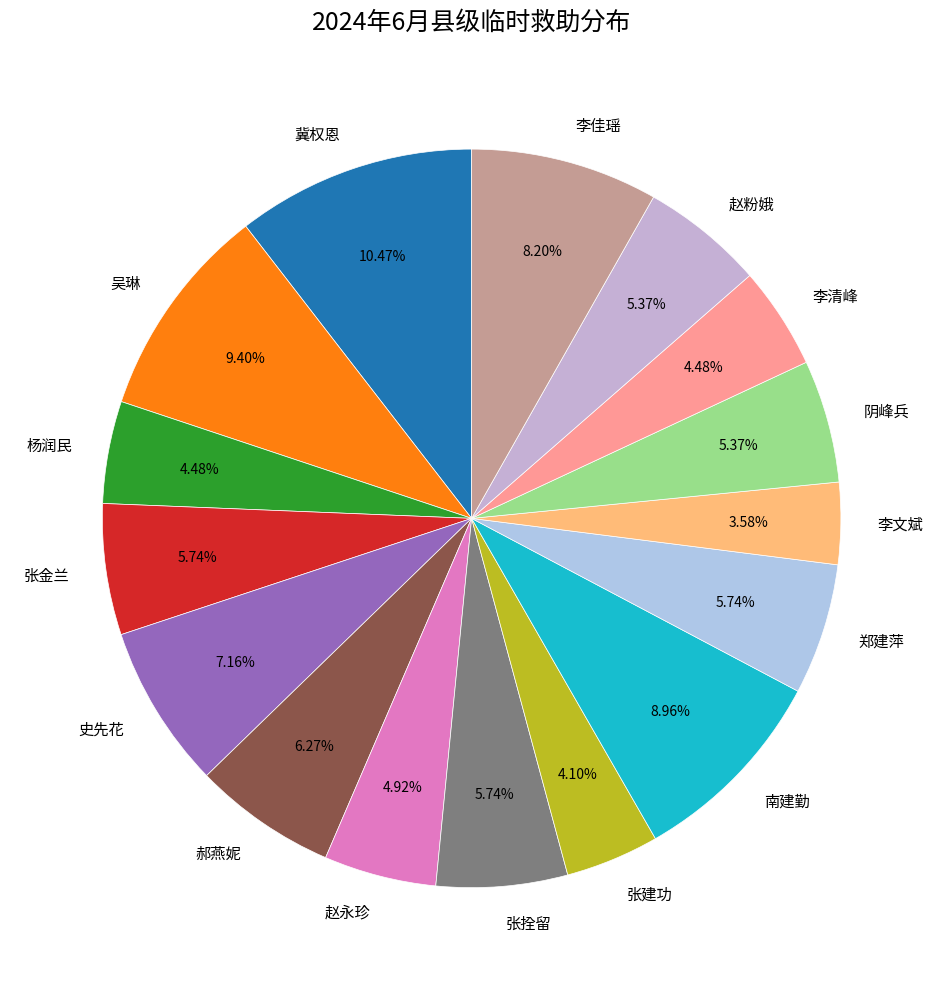

What is the smallest slice in the pie chart?

李文斌